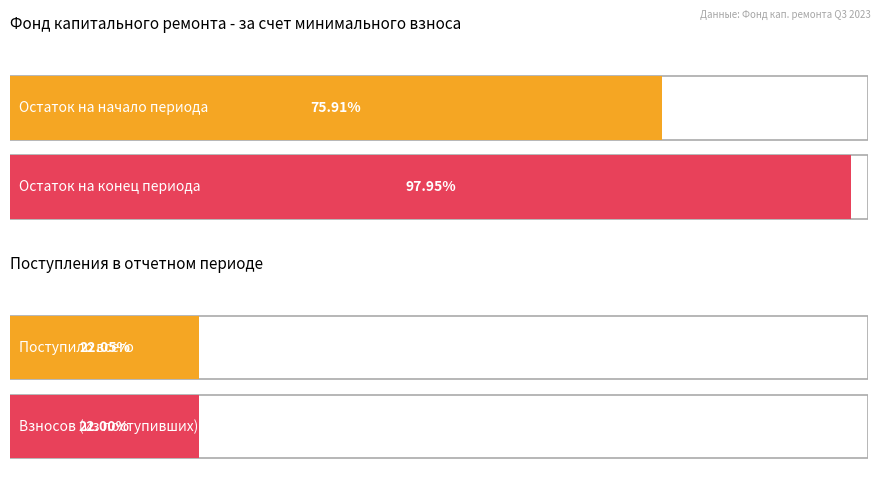

What is the label of the 6th bar from the left?

Использовано